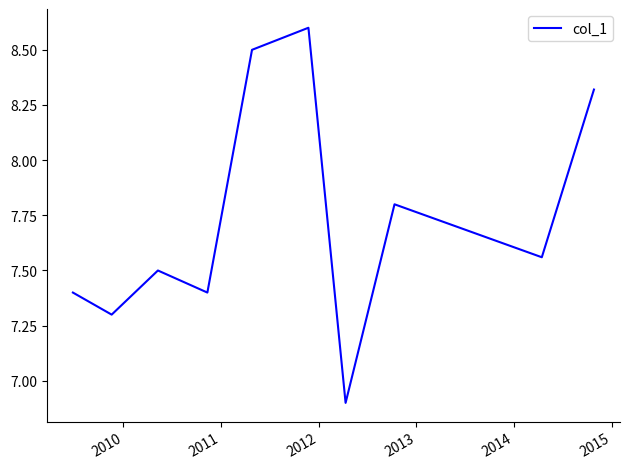

What is the greatest value displayed?

8.6